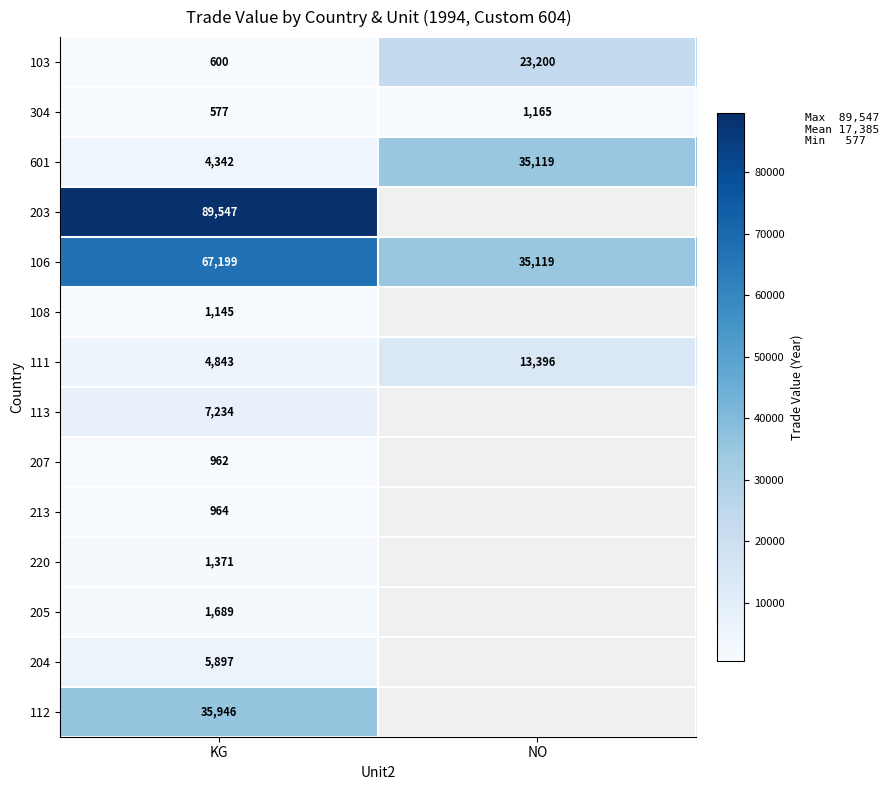

Rank the categories by 106 value from lowest to highest.

NO, KG